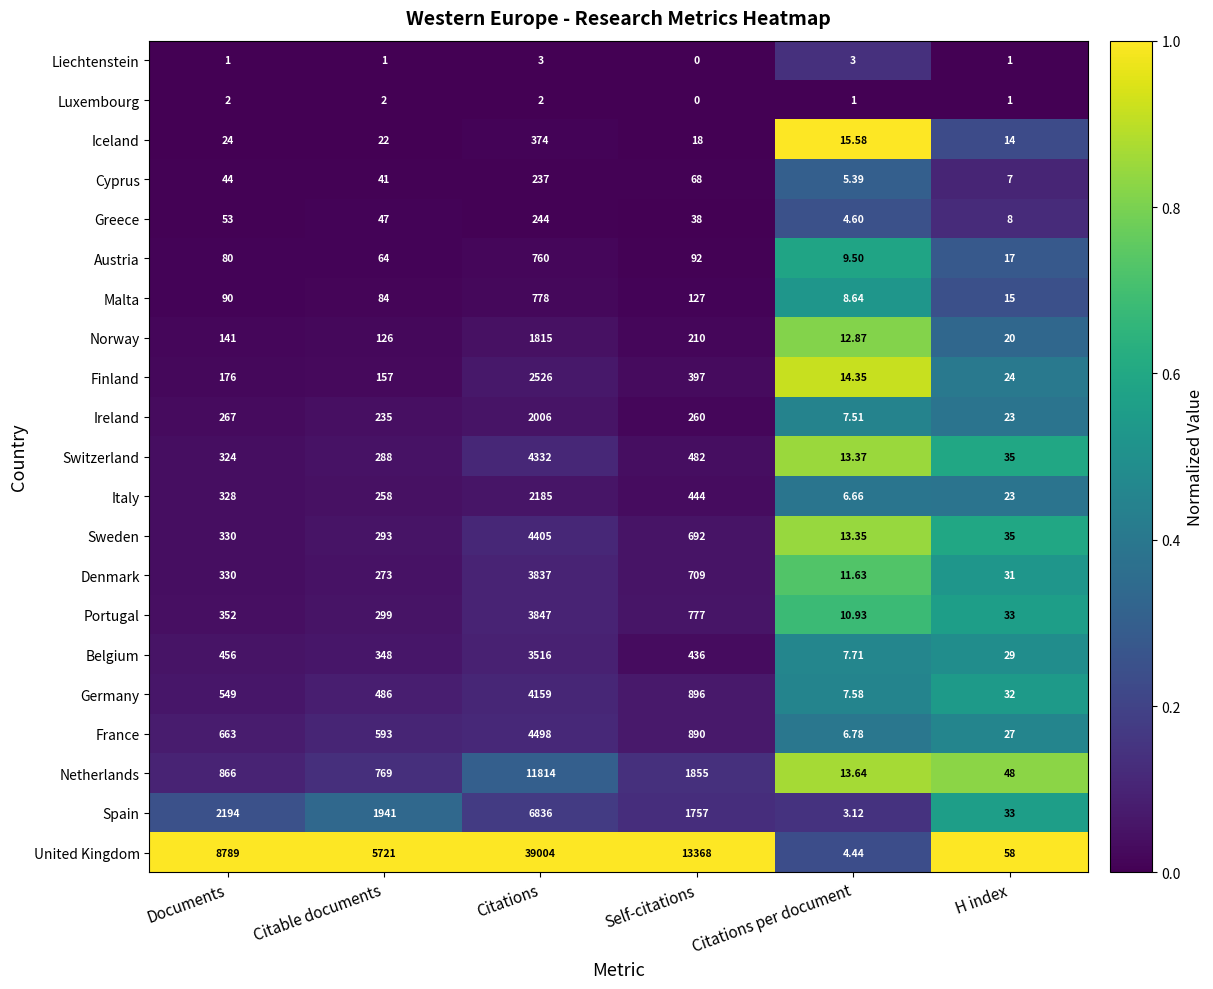

Which series has the largest total across all categories?

United Kingdom